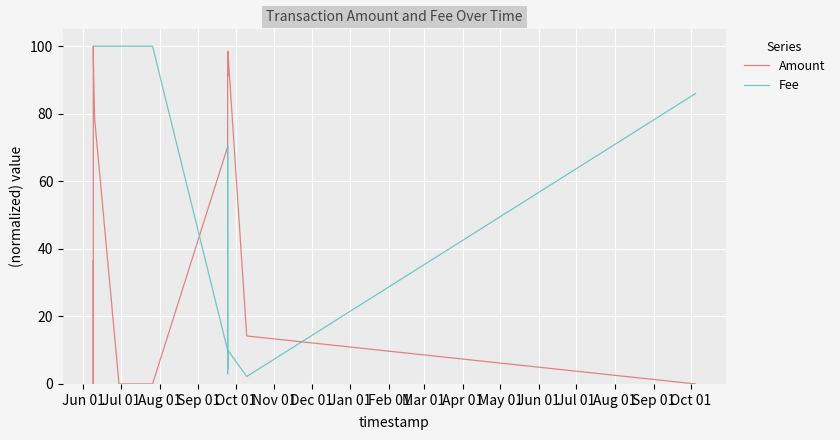

What is the highest value of the Fee series?

100.0